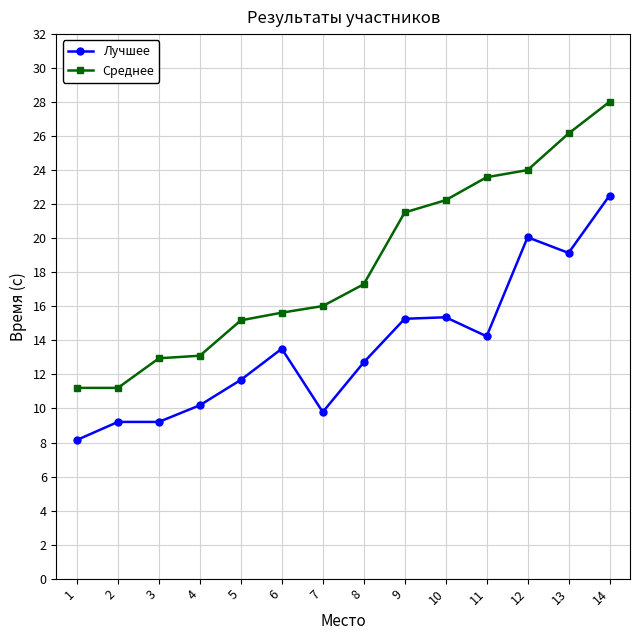

At 3, list the series in order from largest to smallest.

Среднее, Лучшее